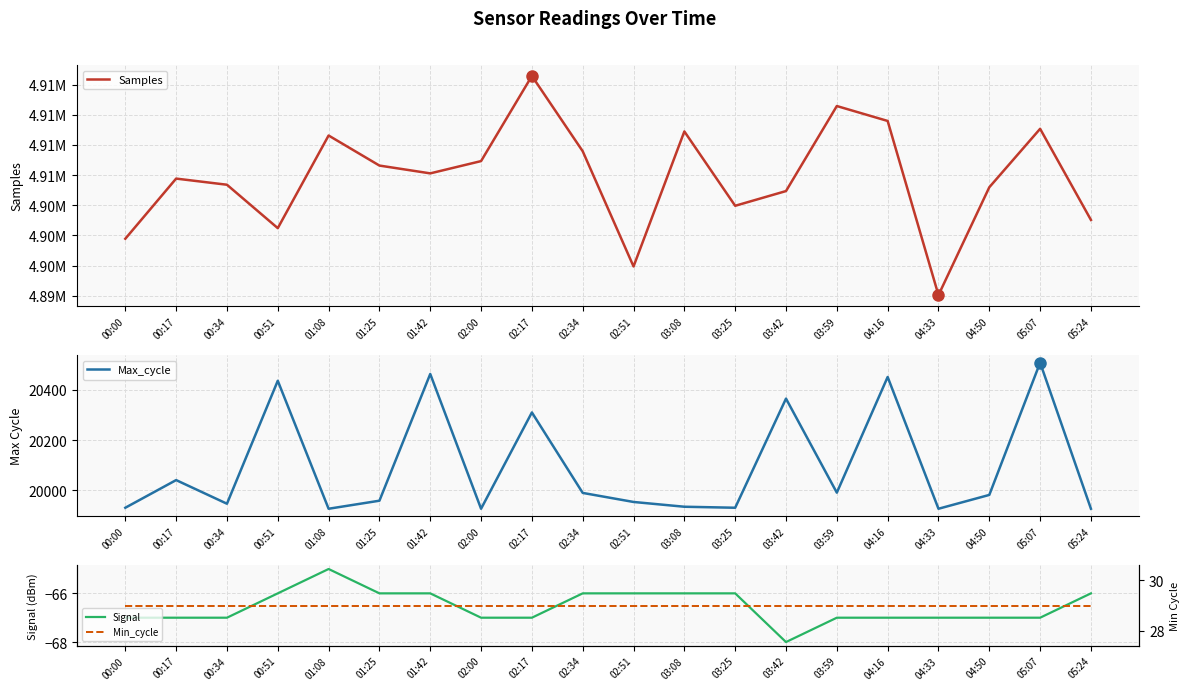

At 02:00, list the series in order from largest to smallest.

Samples, Max_cycle, Min_cycle, Signal